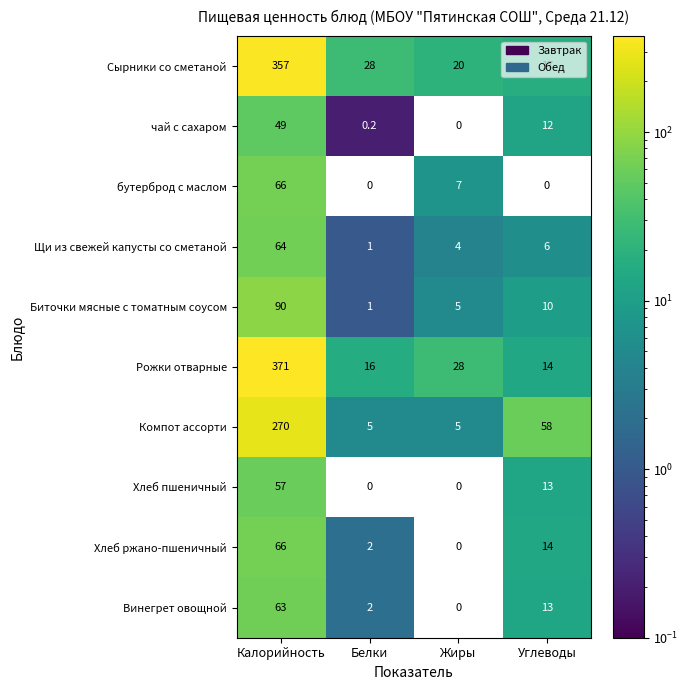

Where does the Винегрет овощной series first go above 13?

Калорийность